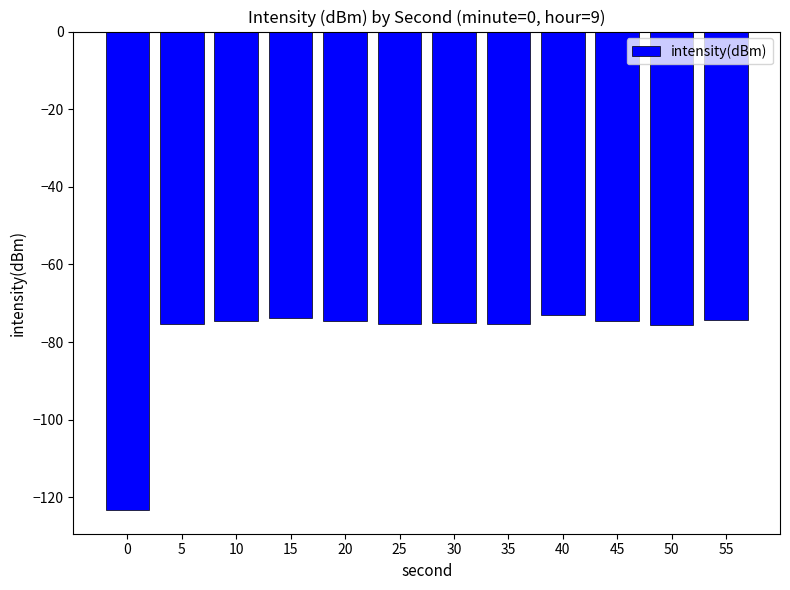

What is the difference between the maximum and minimum values?

50.1